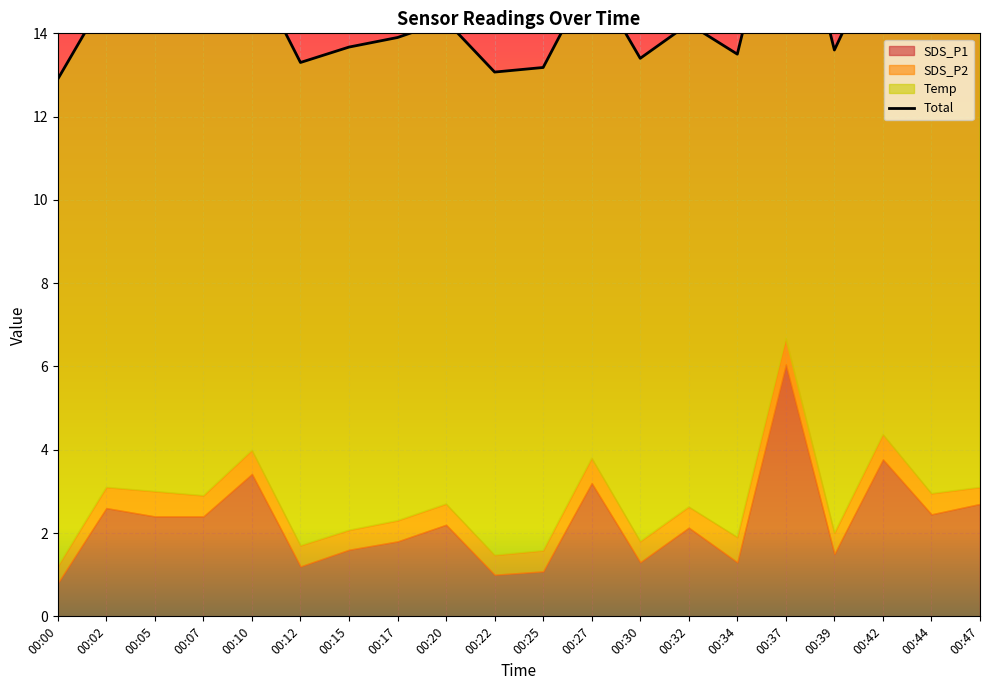

What is the change in value from 00:42 to 00:44?

-1.4